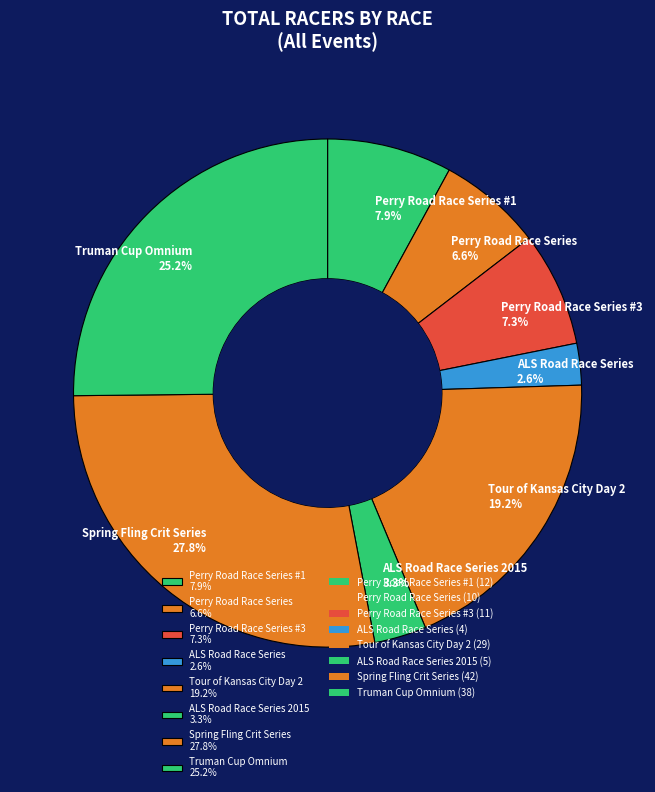

Which category has the biggest portion of the pie?

Spring Fling Crit Series 27.8%